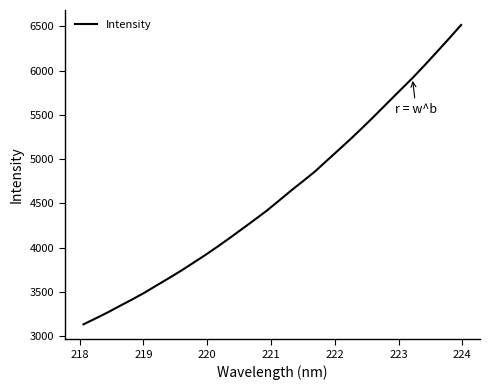

What is the minimum value shown in the chart?

3133.7